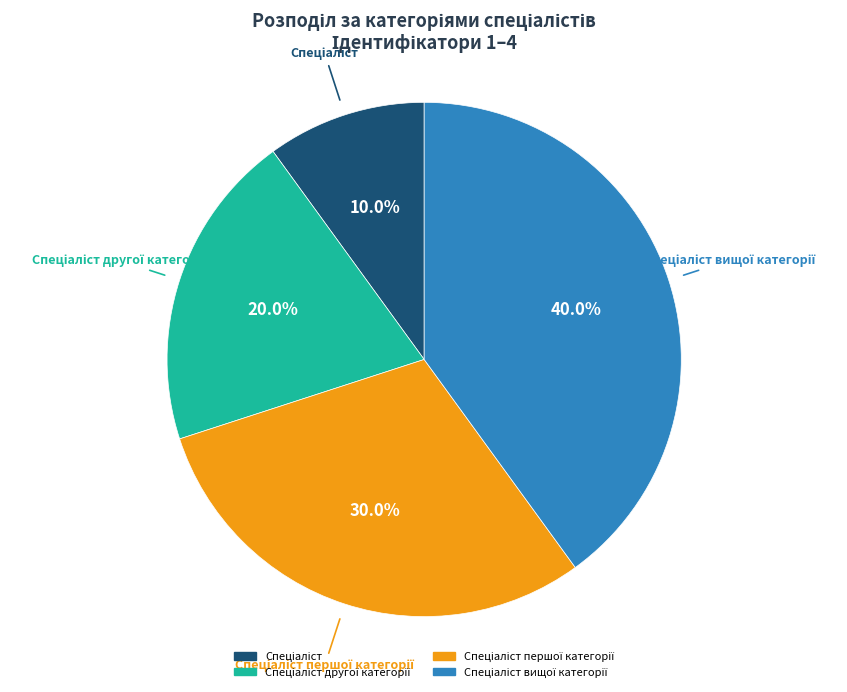

Is there a majority slice in this chart?

No